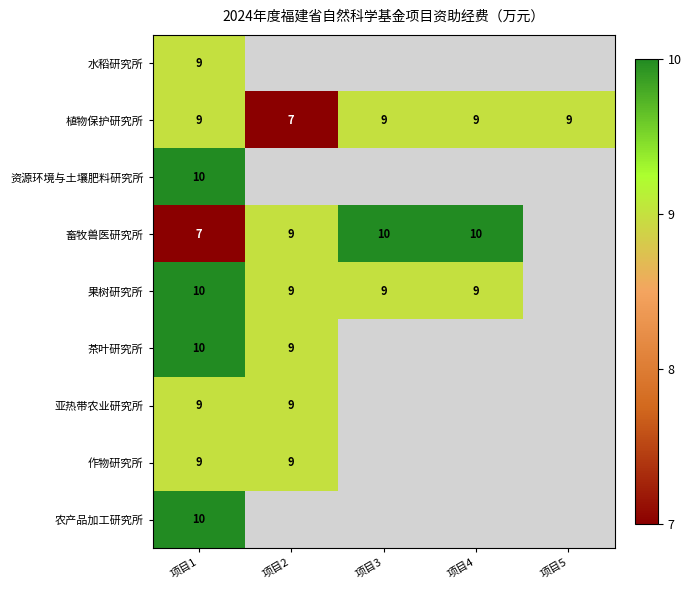

At which category is the sum across all series the highest?

项目1